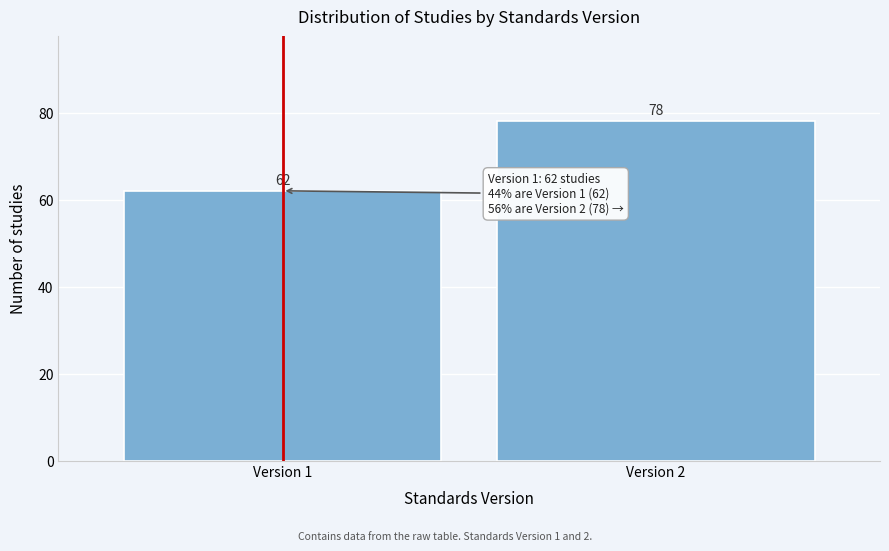

Reading left to right, transcribe all the data shown in this chart.

62	78